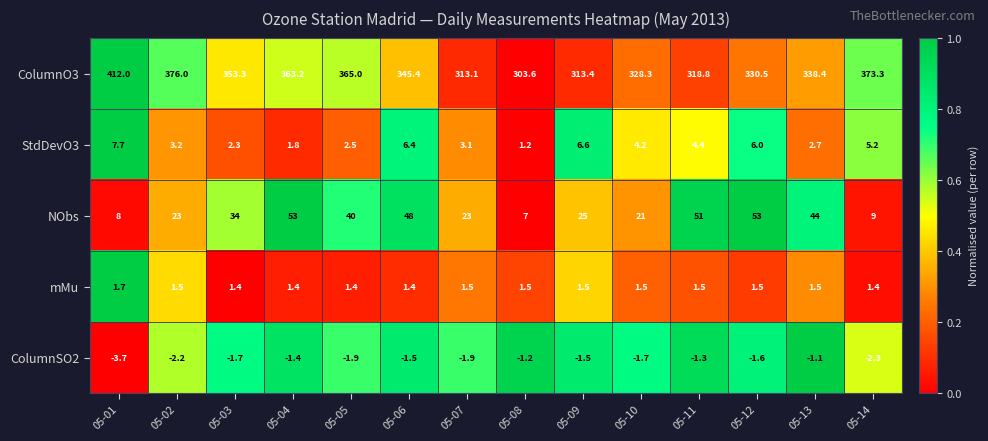

What is the lowest value of the mMu series?

1.4